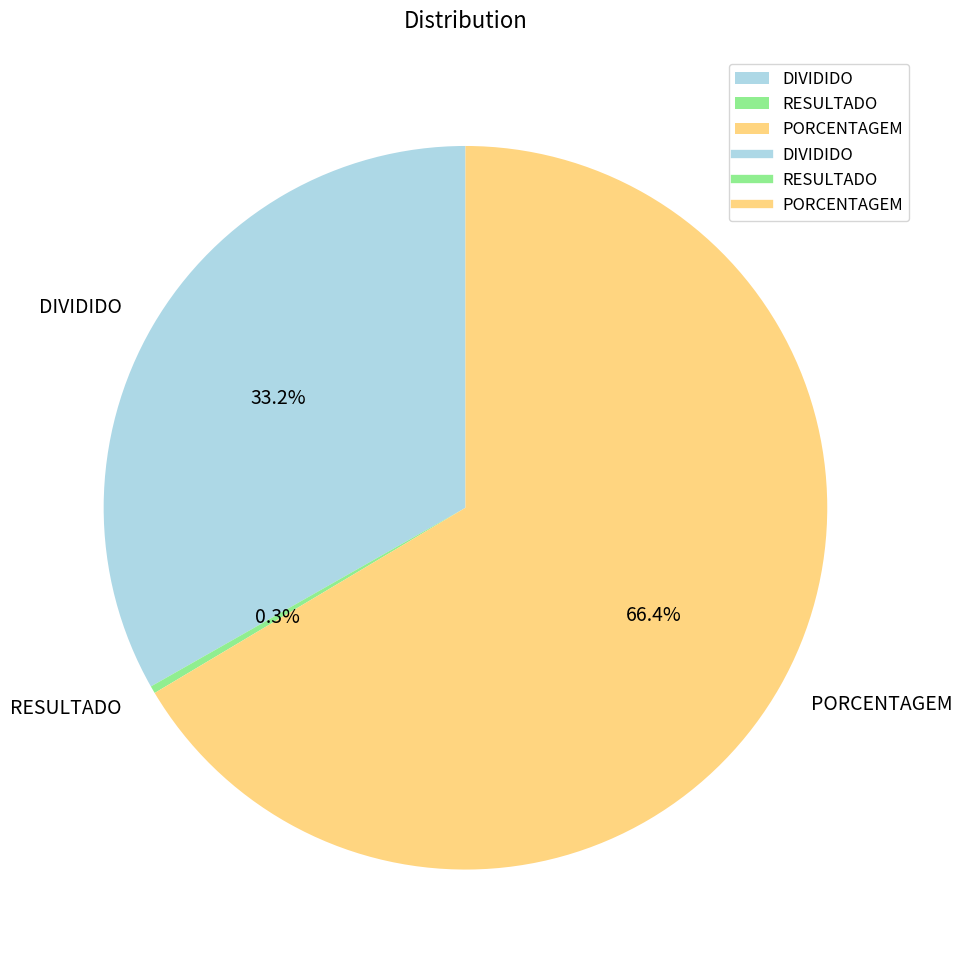

To the nearest percent, what is the difference between the largest and smallest slice percentages?

66%